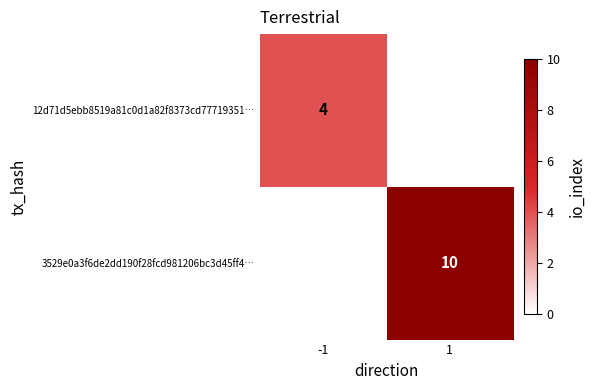

The 3529e0a3f6de2dd190f28fcd981206bc3d45ff4… series shows 10 at 1. True or false?

True